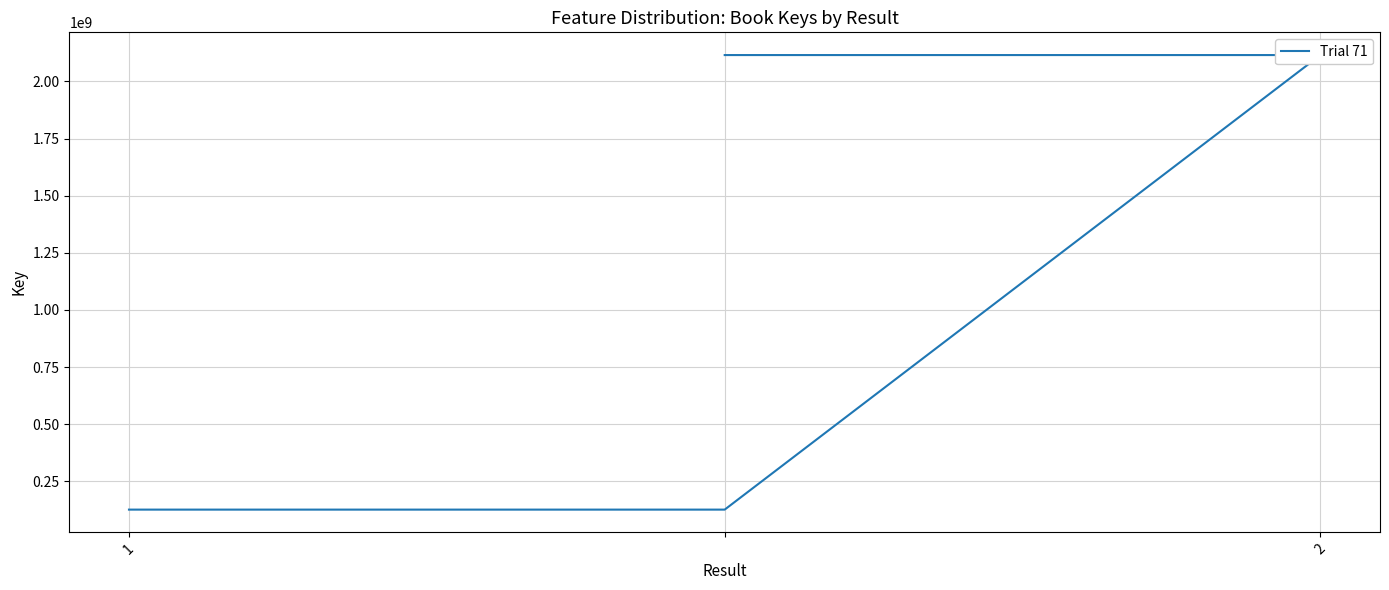

Which category has the highest value across all series?

2